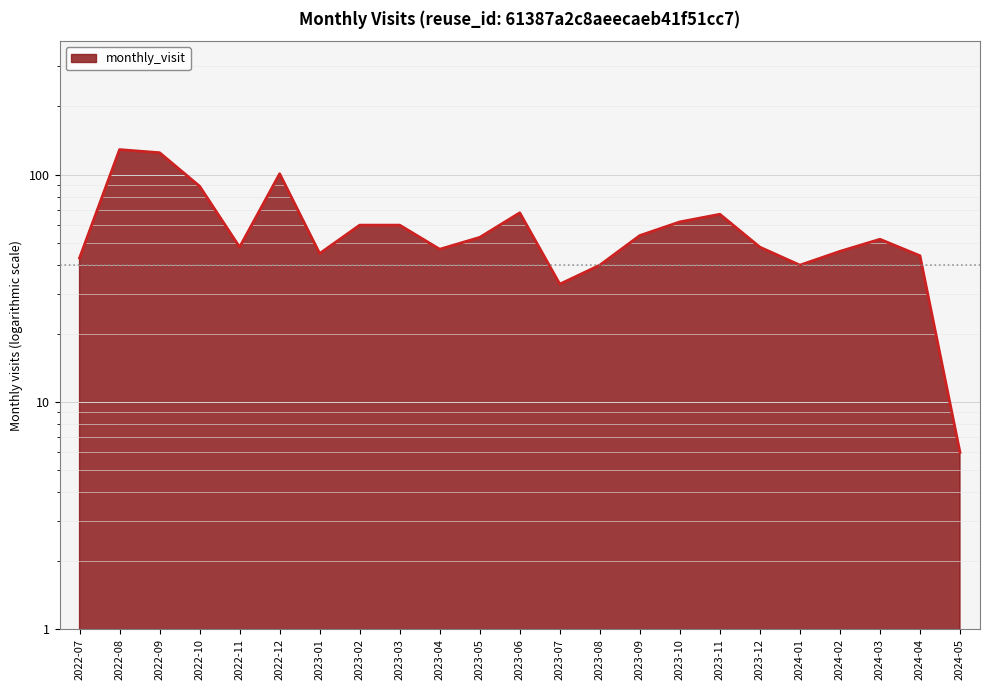

What is the label of the 5th point from the left?

2022-11